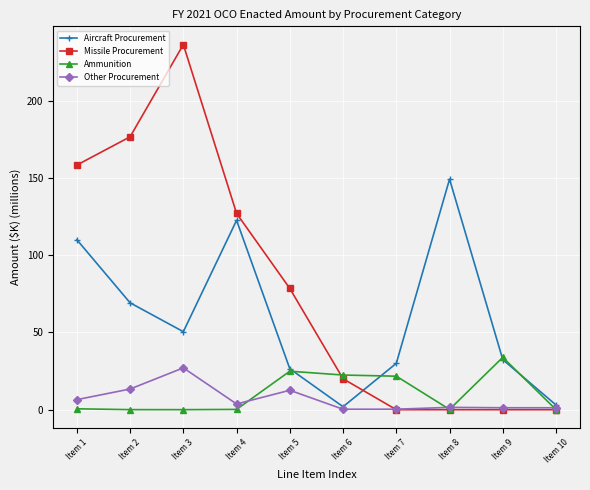

Which series has the largest range (max minus min)?

Missile Procurement